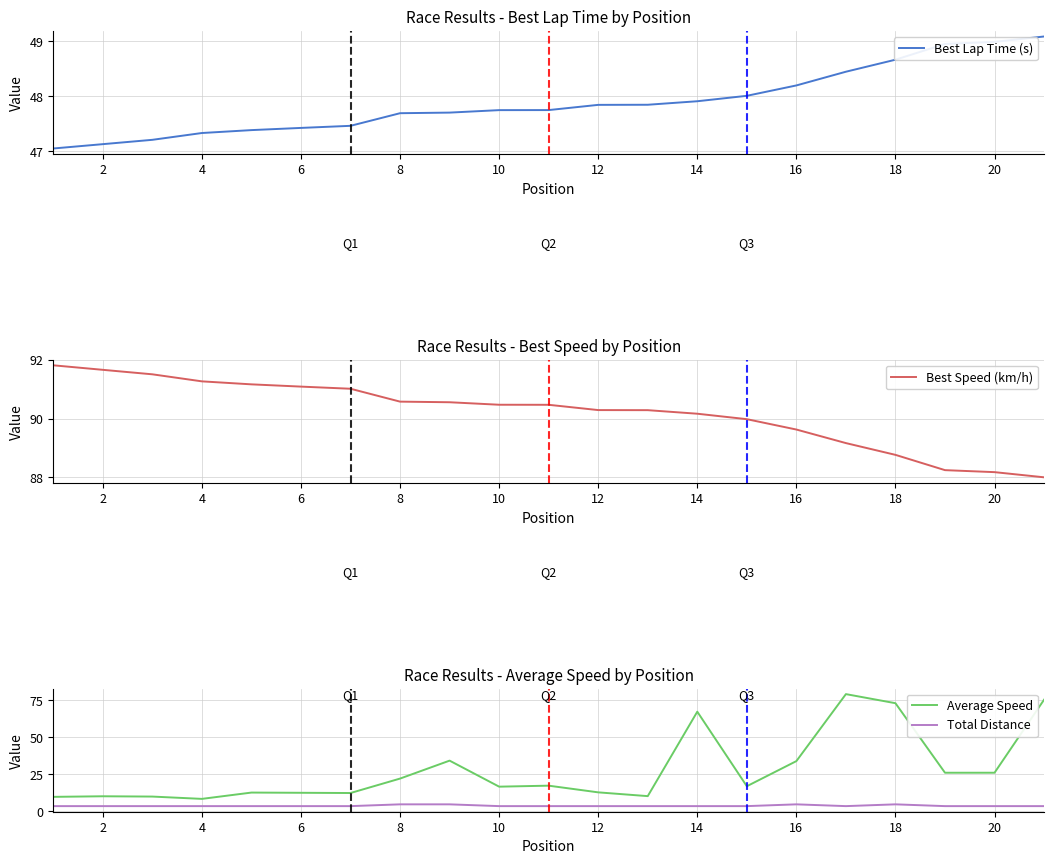

Is it true that Average Speed equals 33.1 at 8?

False